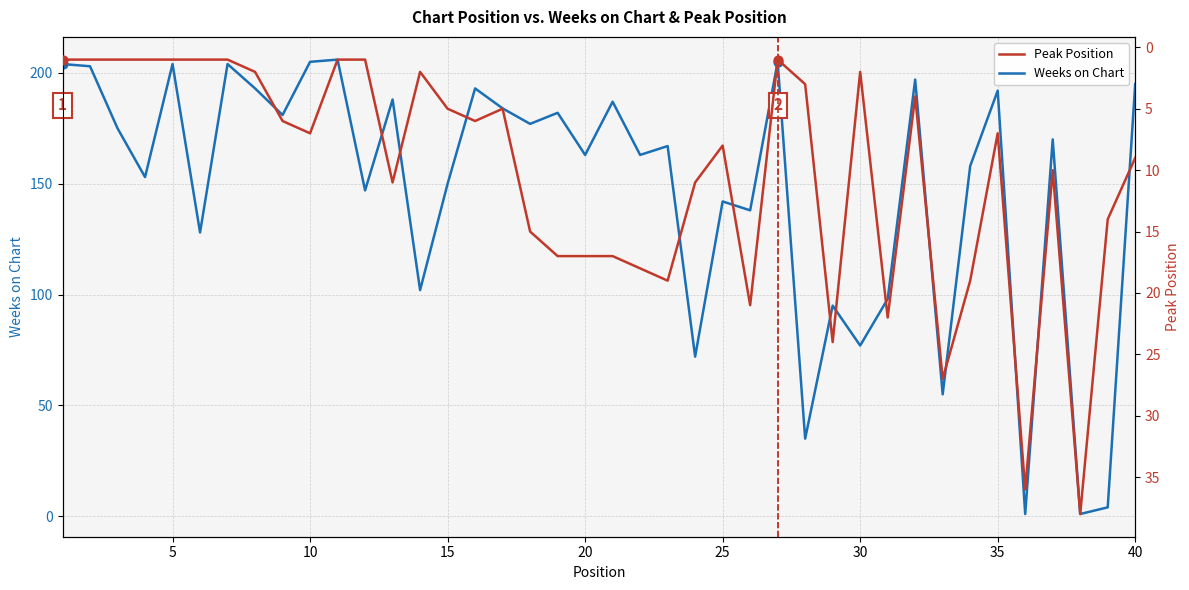

Which series contains the highest Y value?

Weeks on Chart